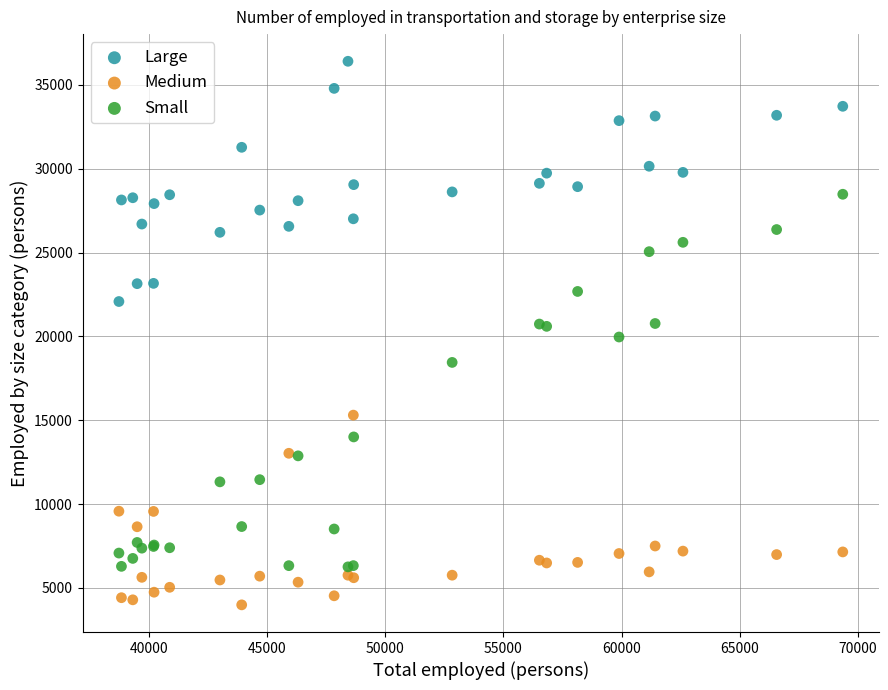

In the Small series, what Y value is closest to 17367?

18450.0